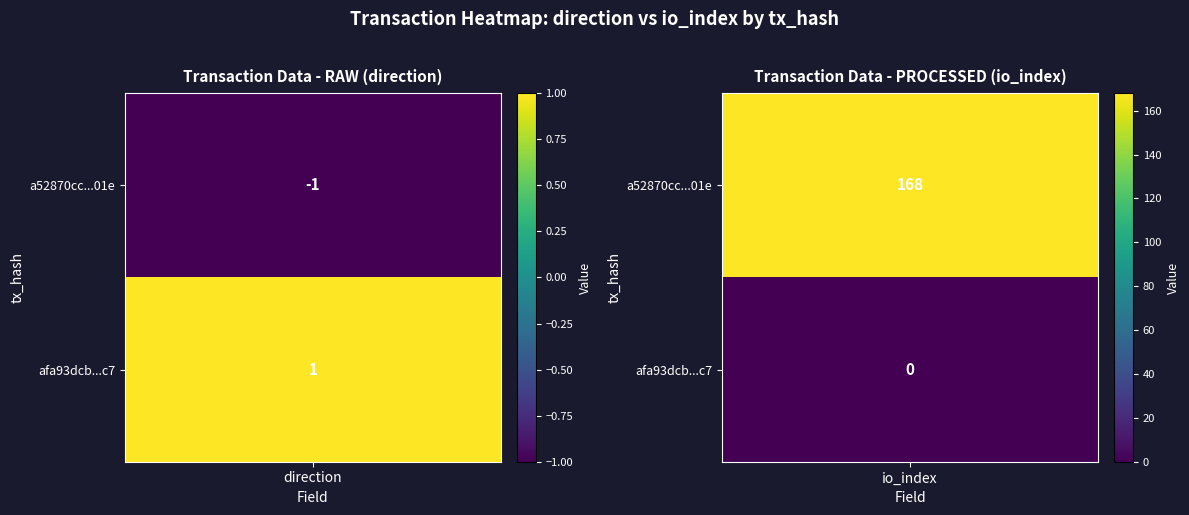

How many series are shown in this chart?

2